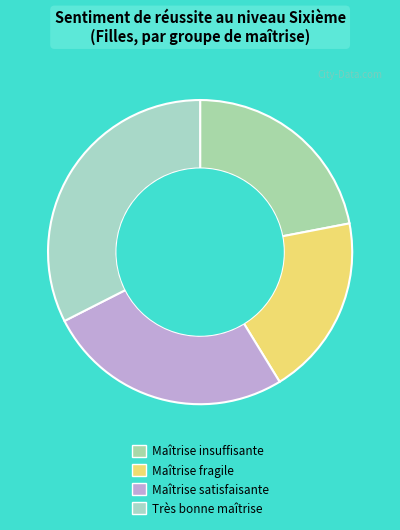

How many slices are in this pie chart?

4